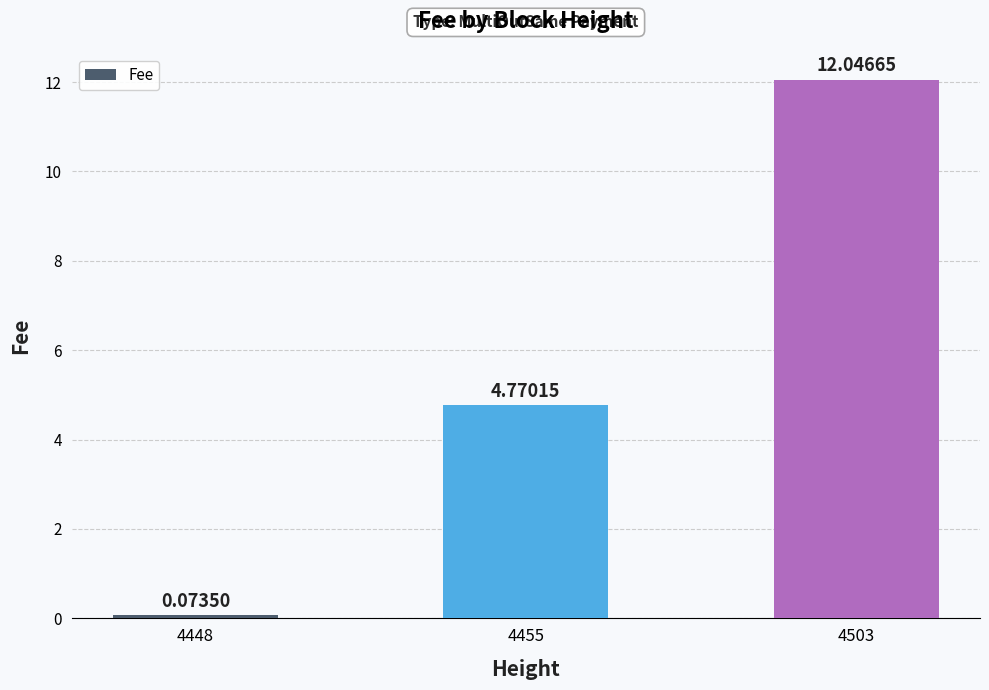

Are the bars grouped side by side (vs. stacked)?

No